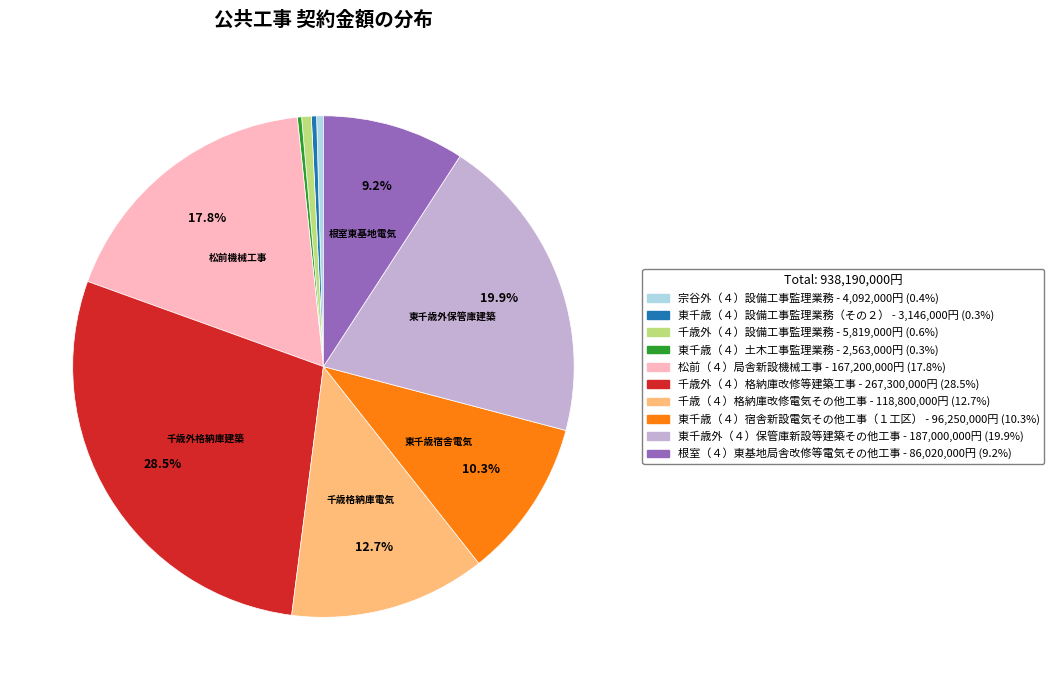

Does any single category account for the majority?

No